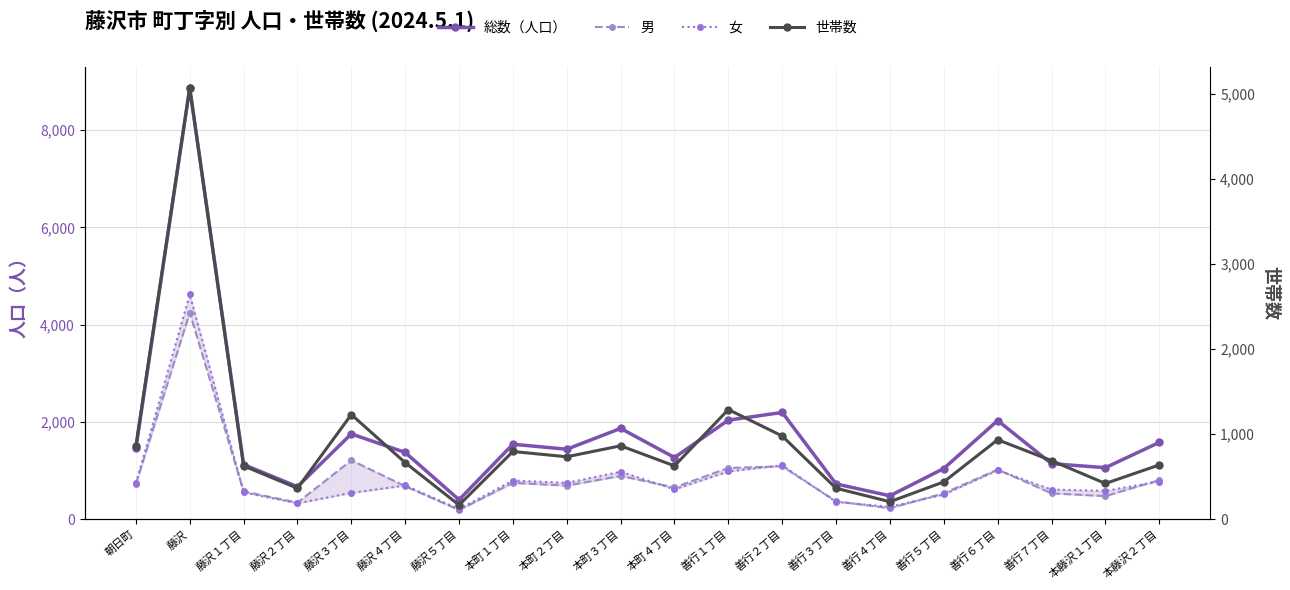

What is the difference between the 男 values at 本町３丁目 and 善行５丁目?

356